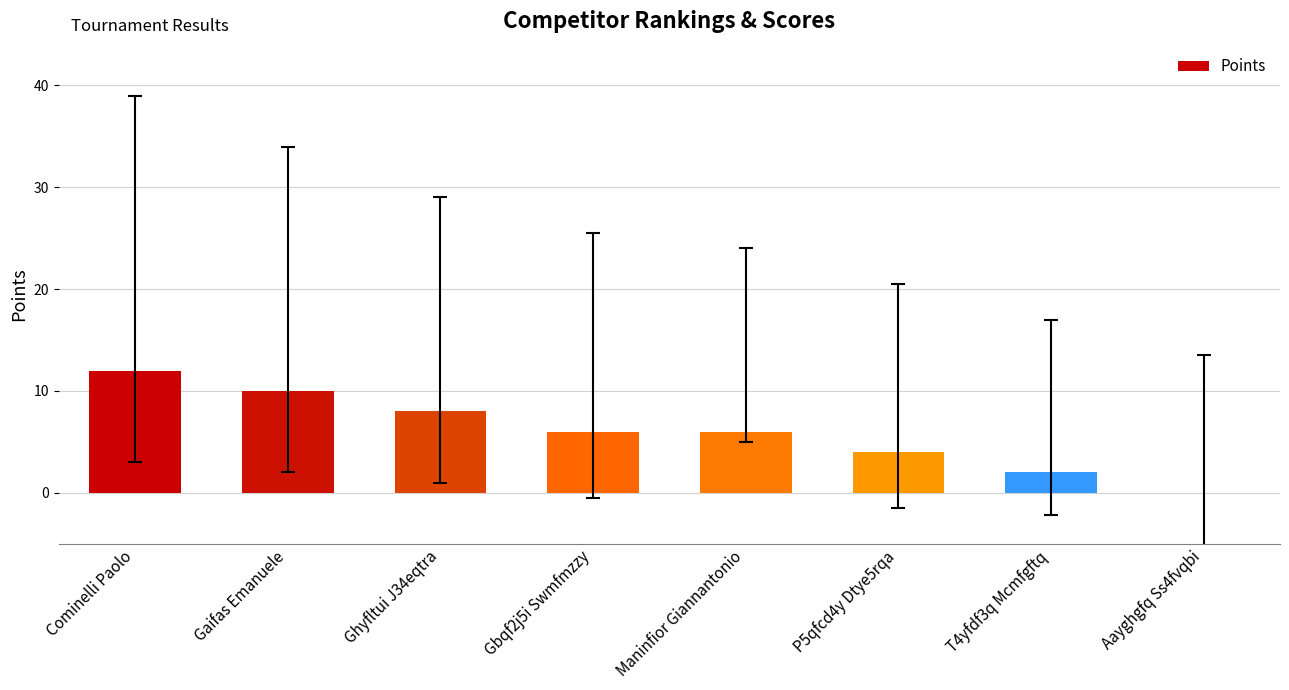

What is the sum of all values?

48